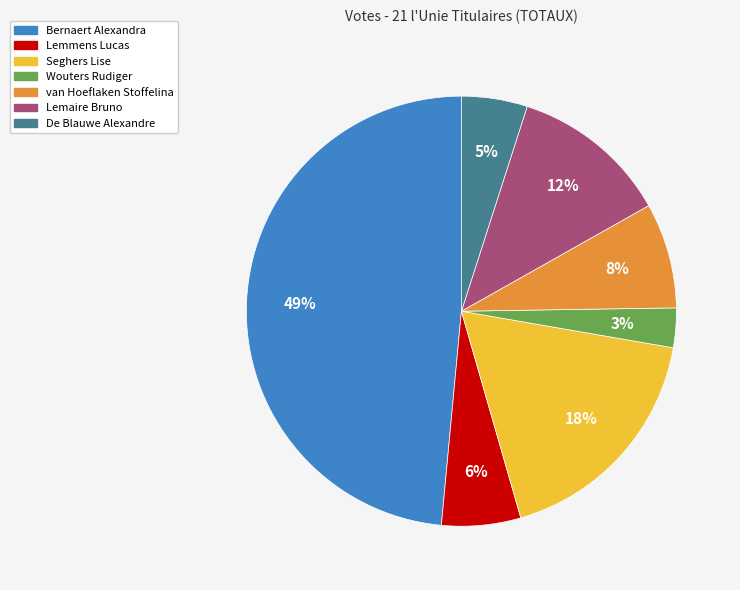

How many slices are in this pie chart?

7